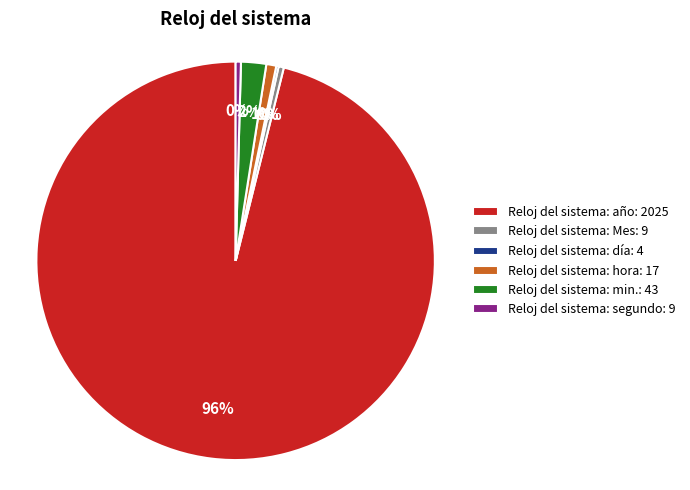

To the nearest percent, what is the average slice percentage?

17%